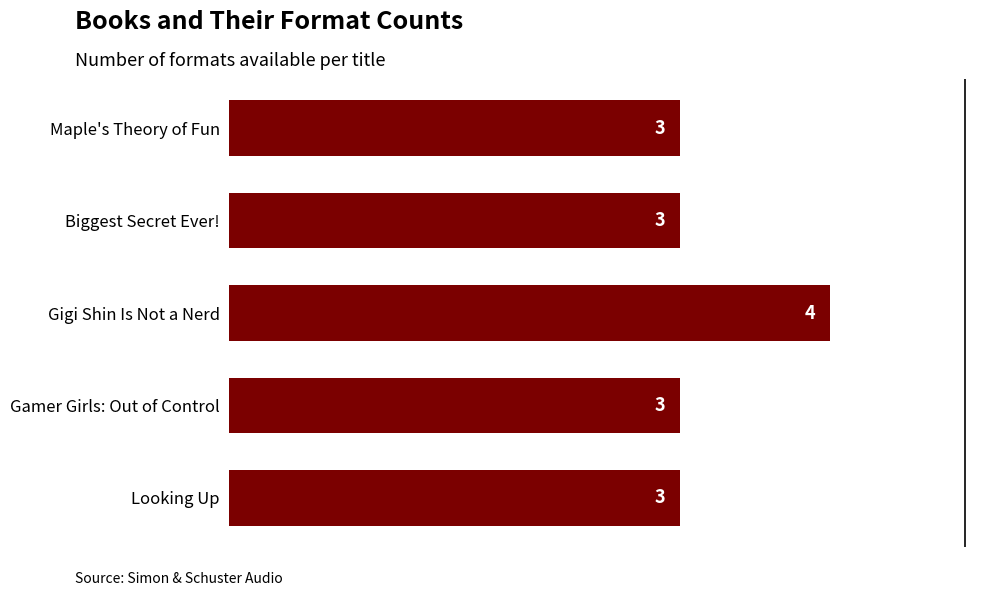

What is the average value?

3